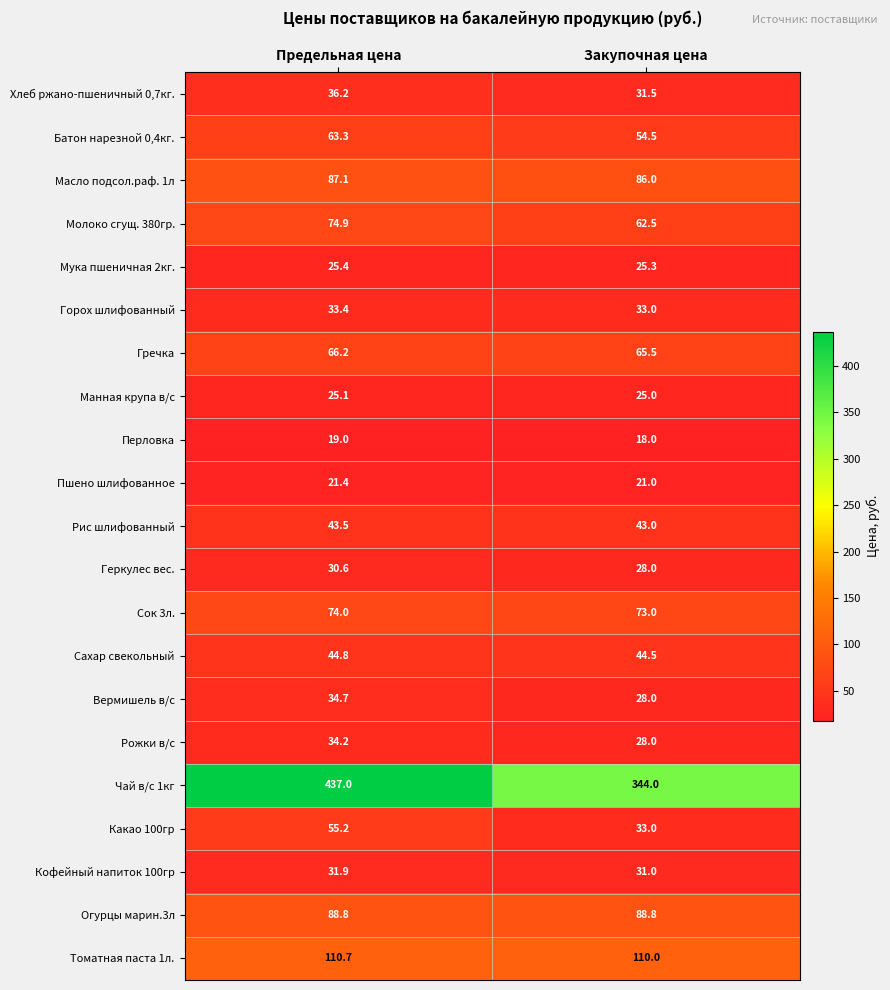

True or false: Томатная паста 1л. has a value of 110.0 at Закупочная цена.

True